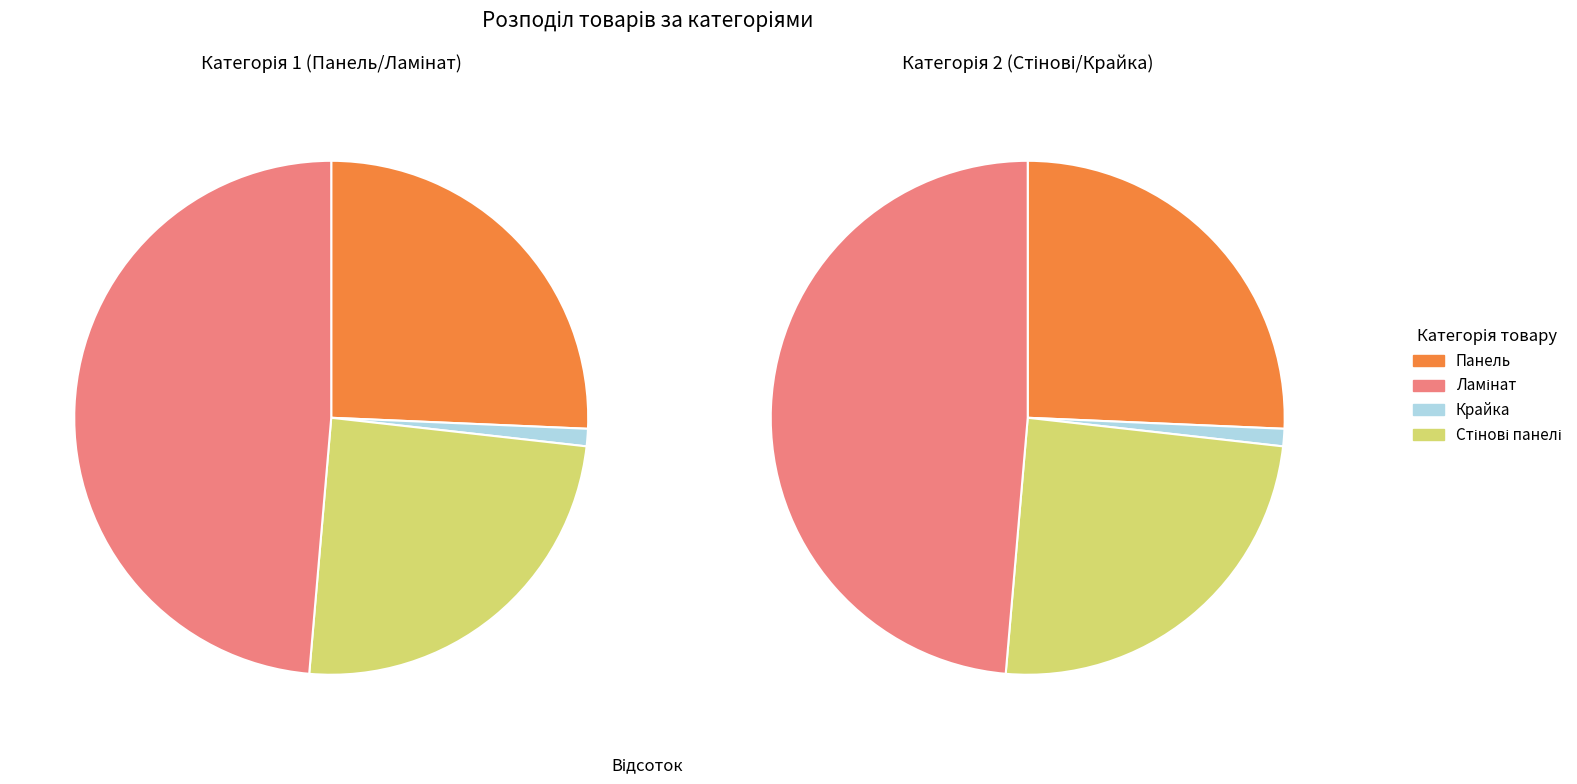

Do Крайка and Стінові панелі together represent more than half of the pie?

No